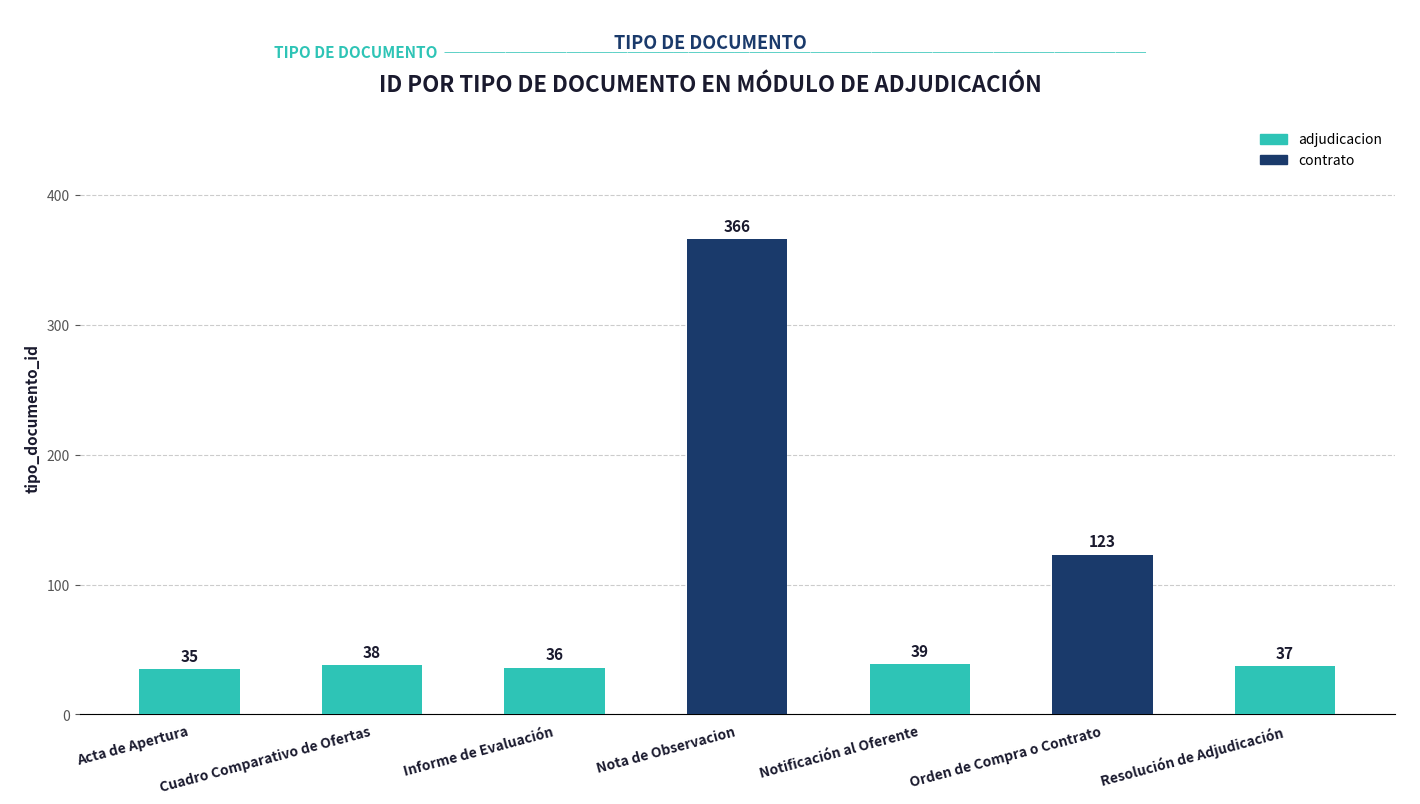

Count the number of data series in this chart.

1